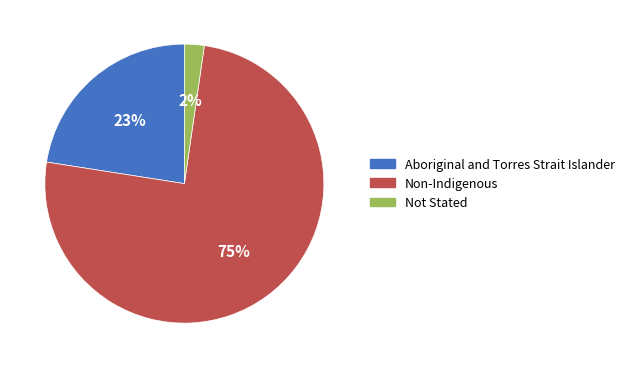

True or false: Not Stated accounts for 2% of the total.

True